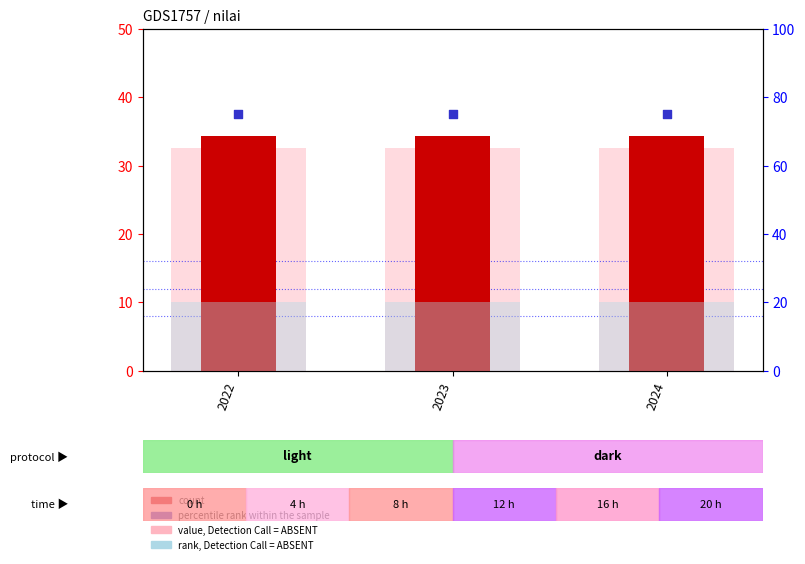

Which series has the largest Y range (max minus min)?

nilai